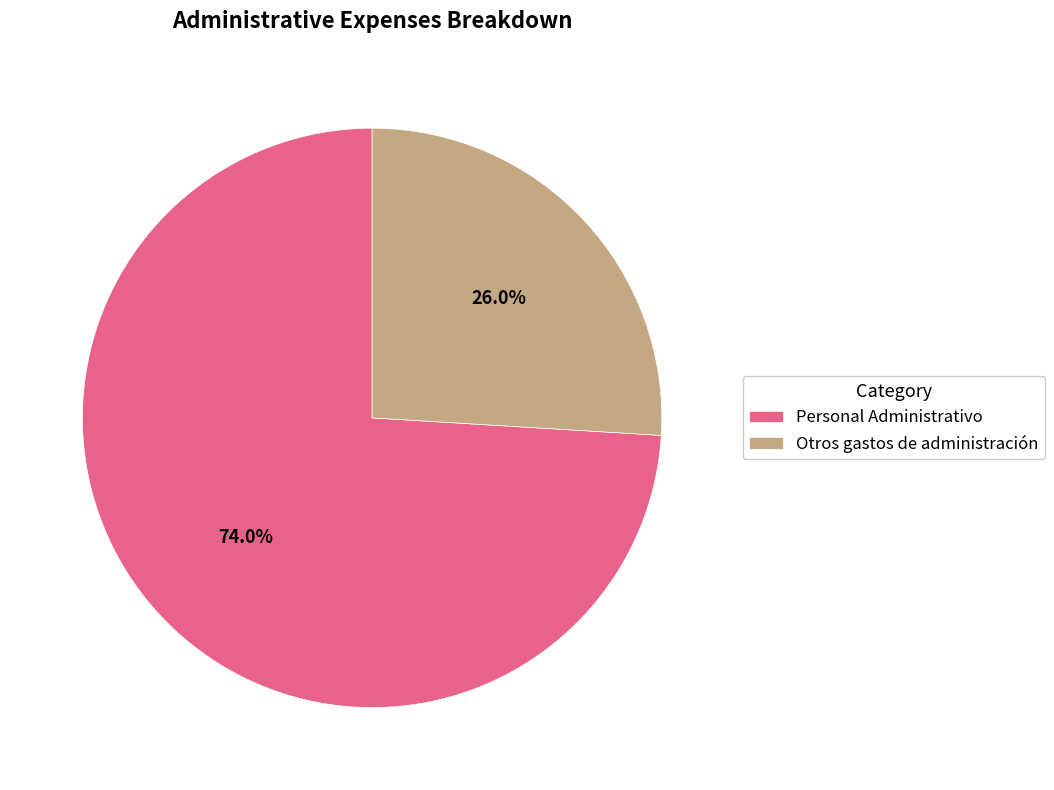

What is the total percentage of Personal Administrativo and Otros gastos de administración?

100.0%